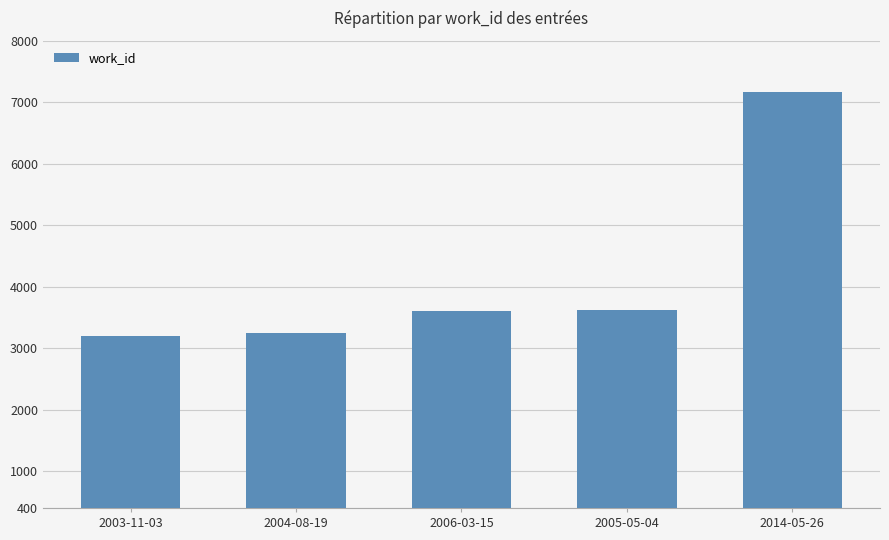

The value at 2014-05-26 is 12382. True or false?

False